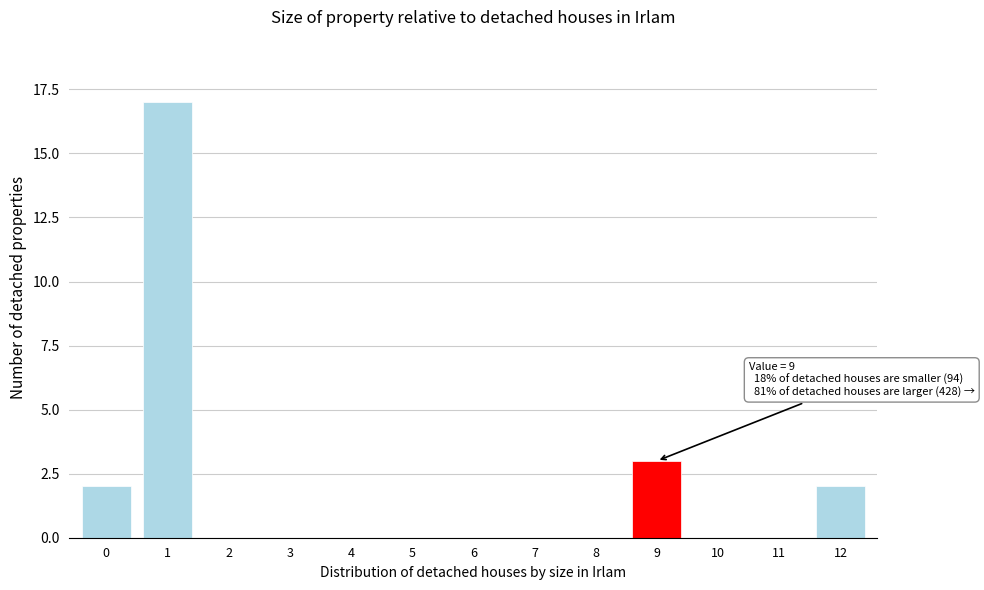

Reading left to right, what are all the values shown in this chart?

0=2	1=17	2=0	3=0	4=0	5=0	6=0	7=0	8=0	9=3	10=0	11=0	12=2